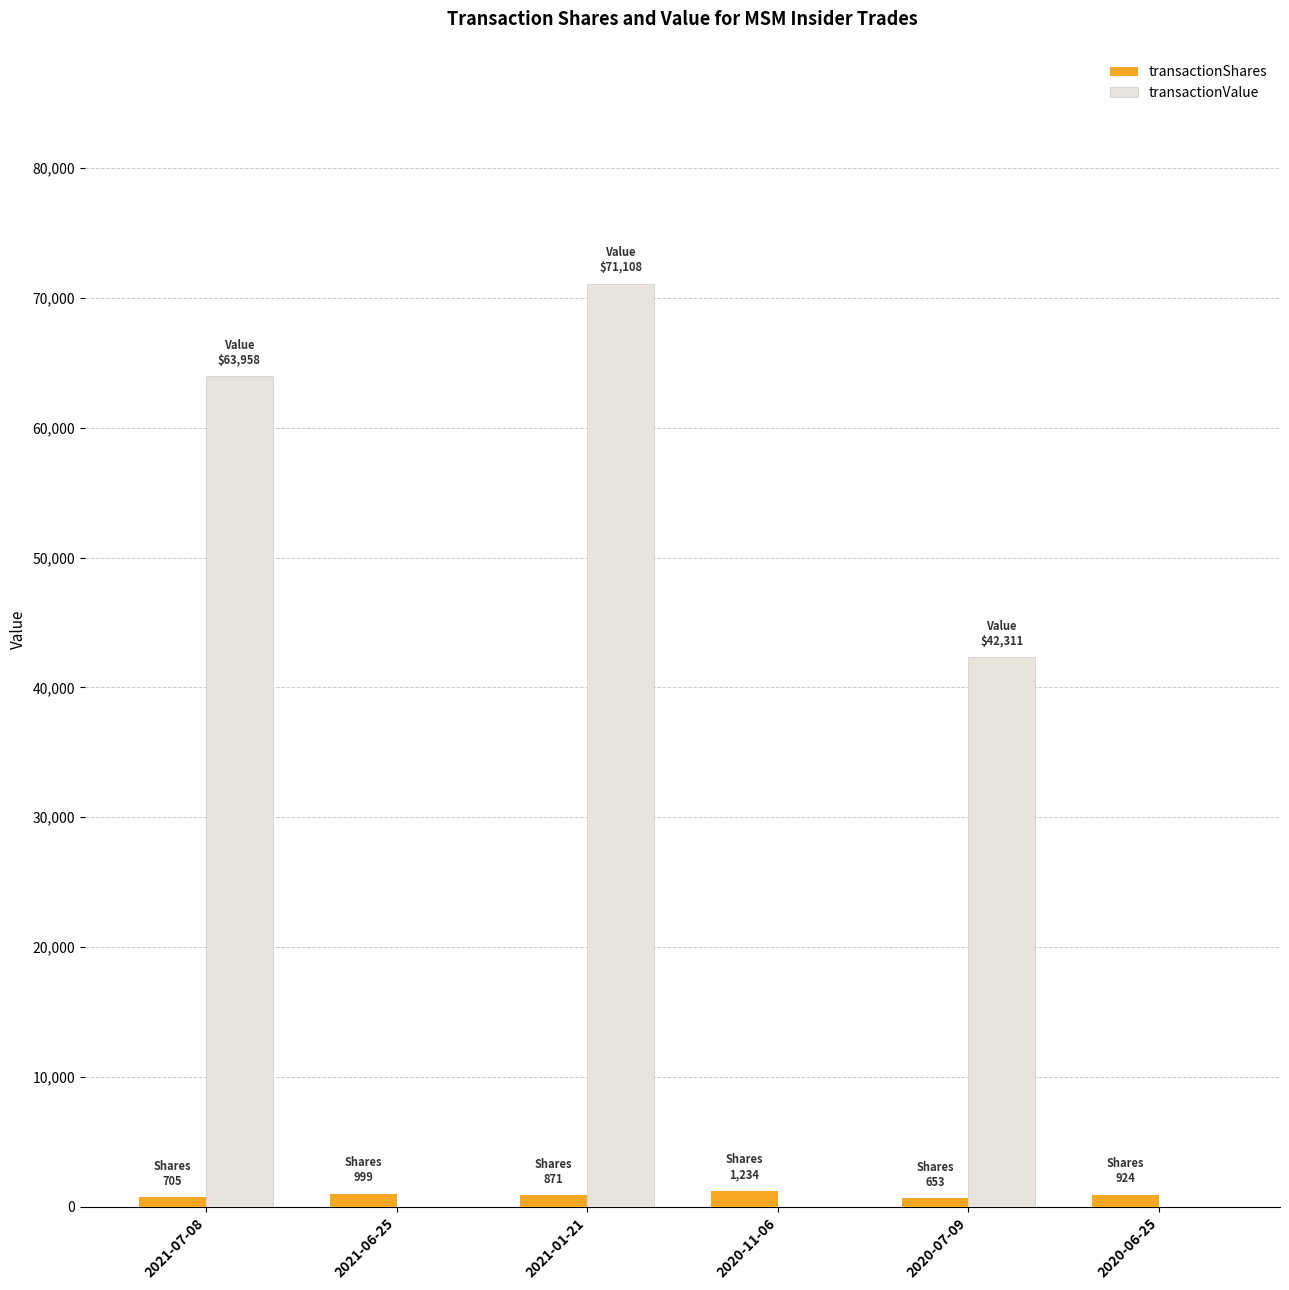

Is the value of transactionShares at 2021-01-21 greater than the value of transactionValue at 2020-07-09?

No